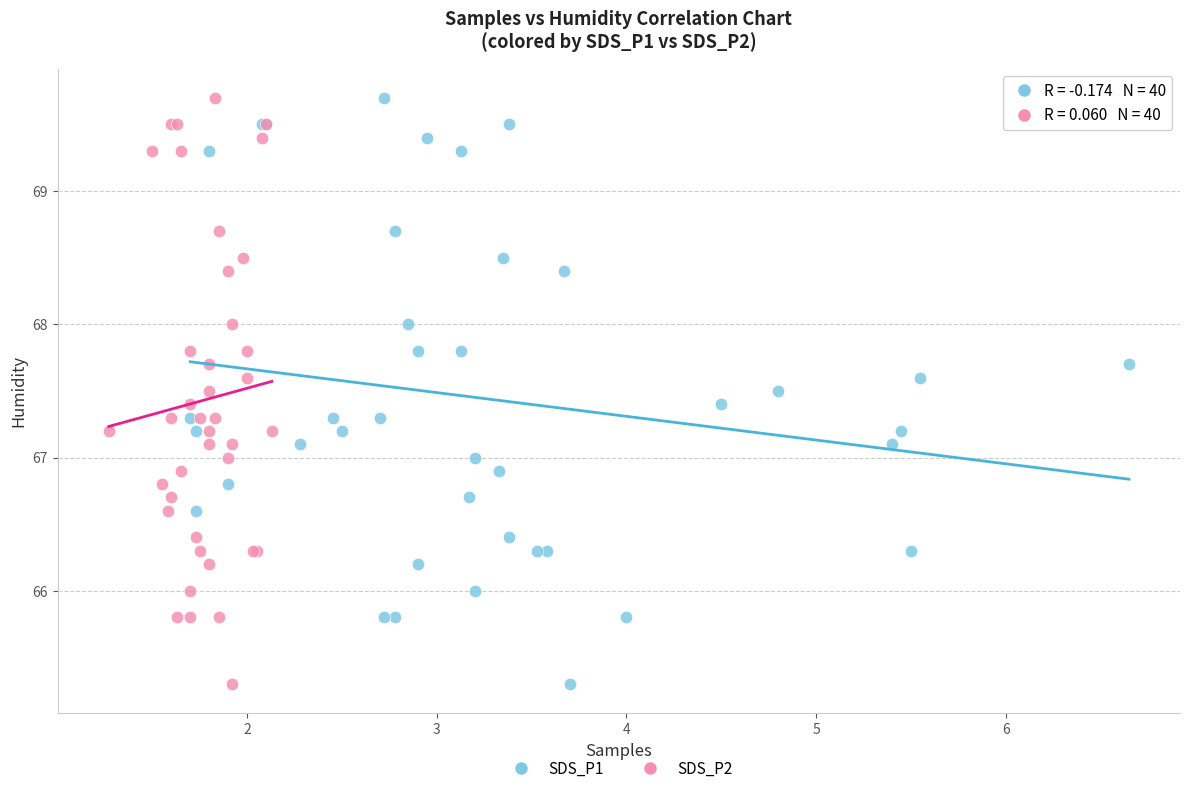

What are all the series names shown in the legend?

SDS_P1, SDS_P2